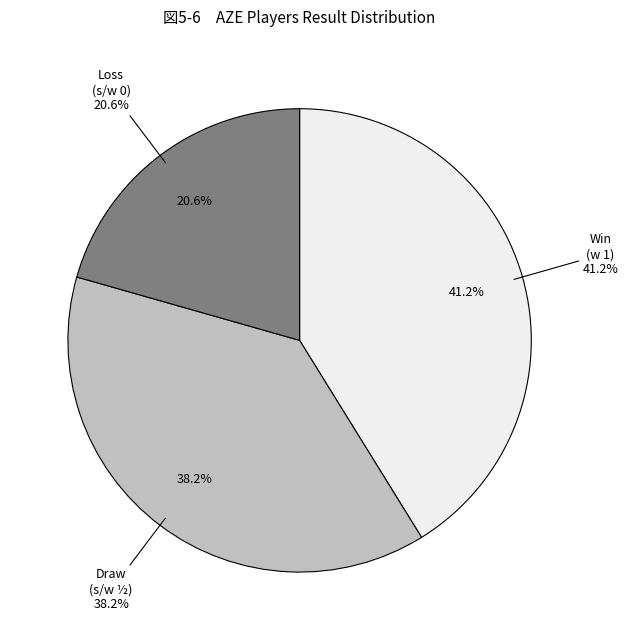

Which slice is the largest?

w 1